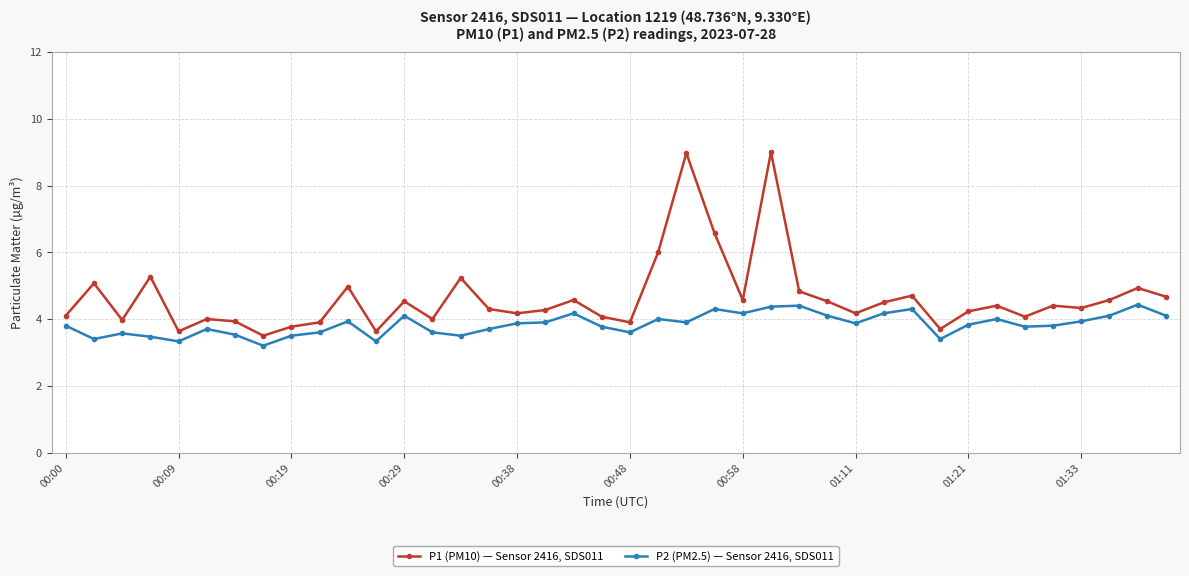

True or false: P1 (PM10) — Sensor 2416, SDS011 and P2 (PM2.5) — Sensor 2416, SDS011 intersect in this chart.

False